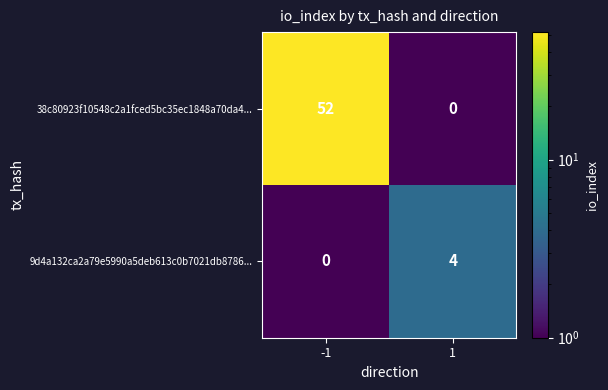

Which series has the largest range (max minus min)?

38c80923f10548c2a1fced5bc35ec1848a70da4...